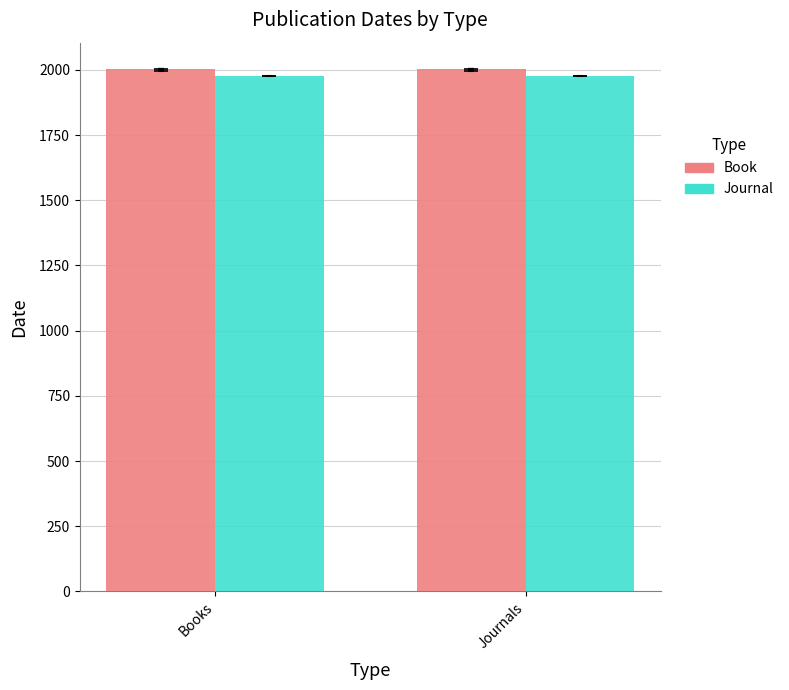

What are all the series names shown in the legend?

Book, Journal